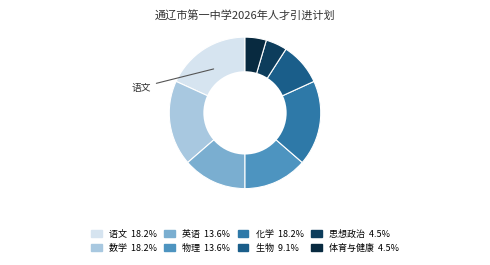

How many slices are in this pie chart?

8